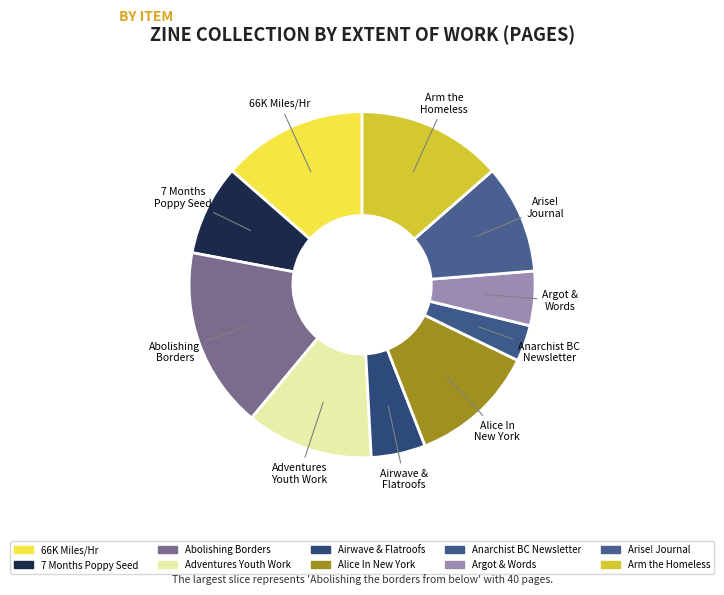

How many slices are in this pie chart?

10